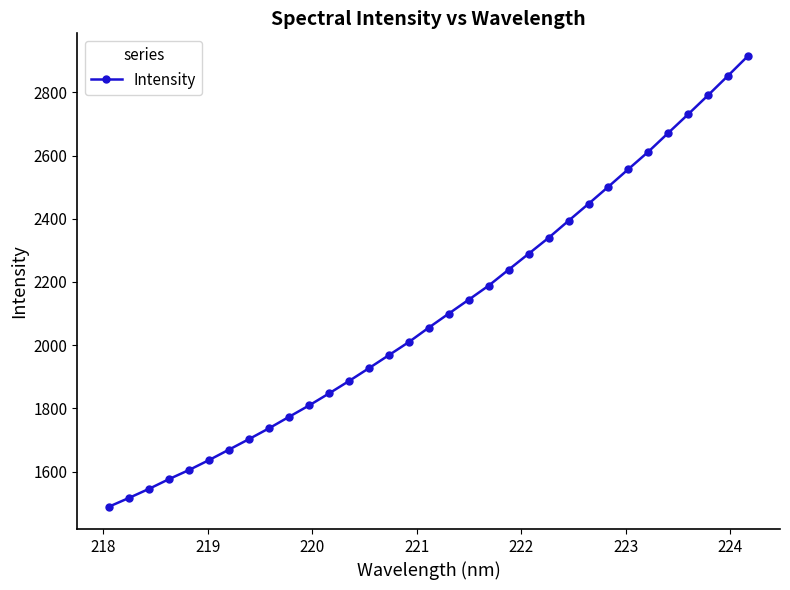

What is the smallest value displayed?

1489.5